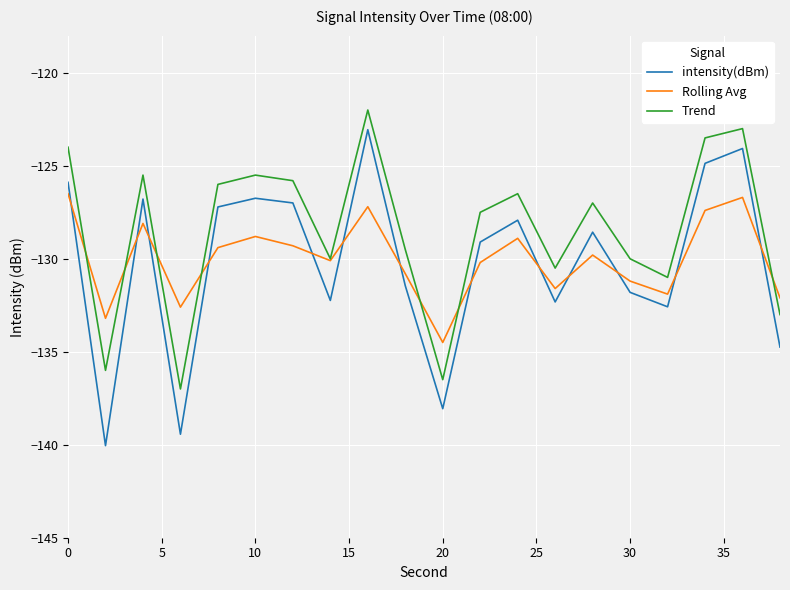

Which series has the largest total across all categories?

Trend